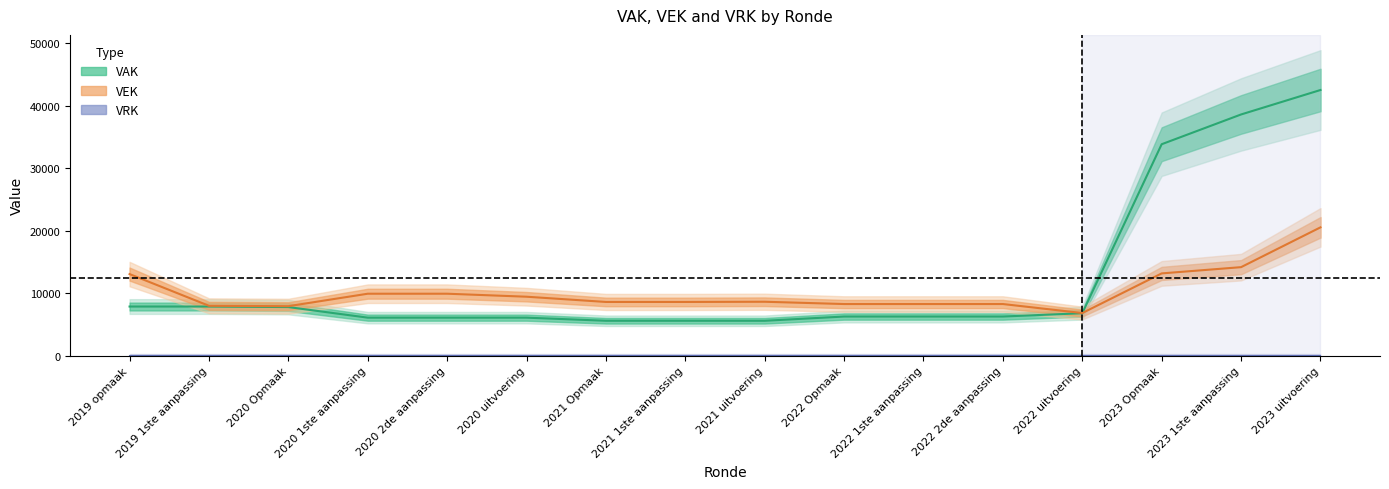

Is the value of VAK at 2023 Opmaak greater than the value of VEK at 2020 uitvoering?

Yes